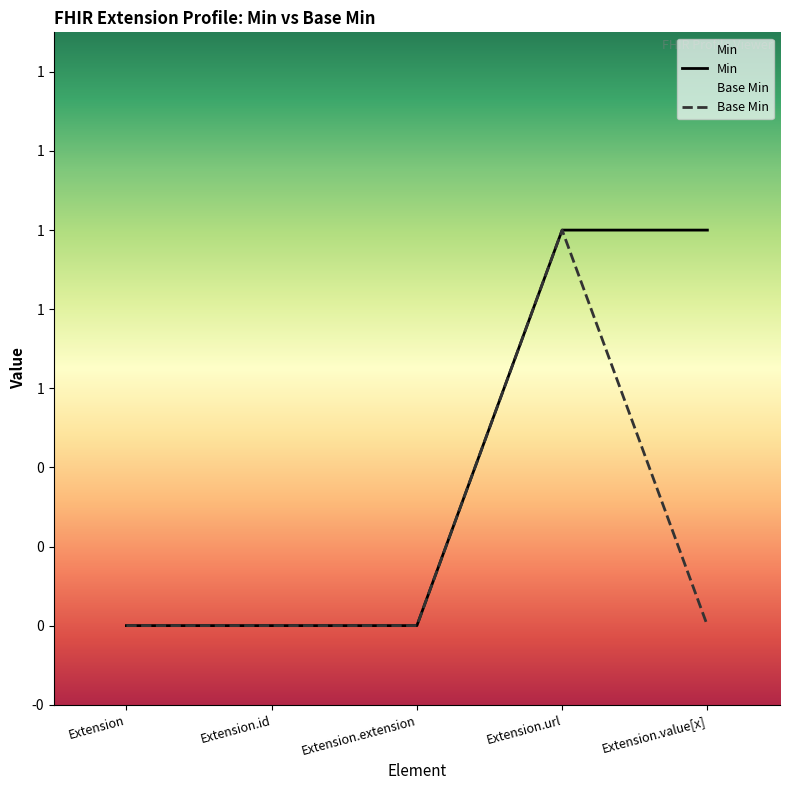

True or false: Base Min has more than 0 interior local peaks.

True